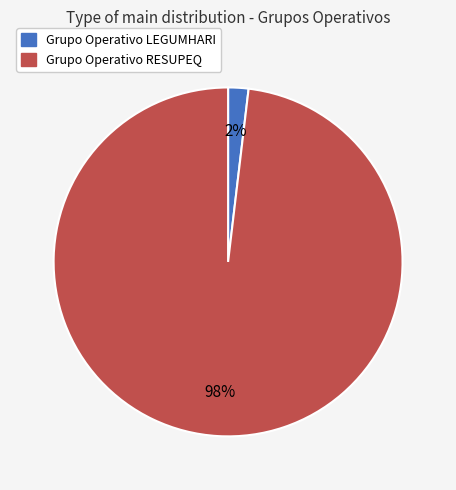

Which slice is the smallest?

Grupo Operativo LEGUMHARI